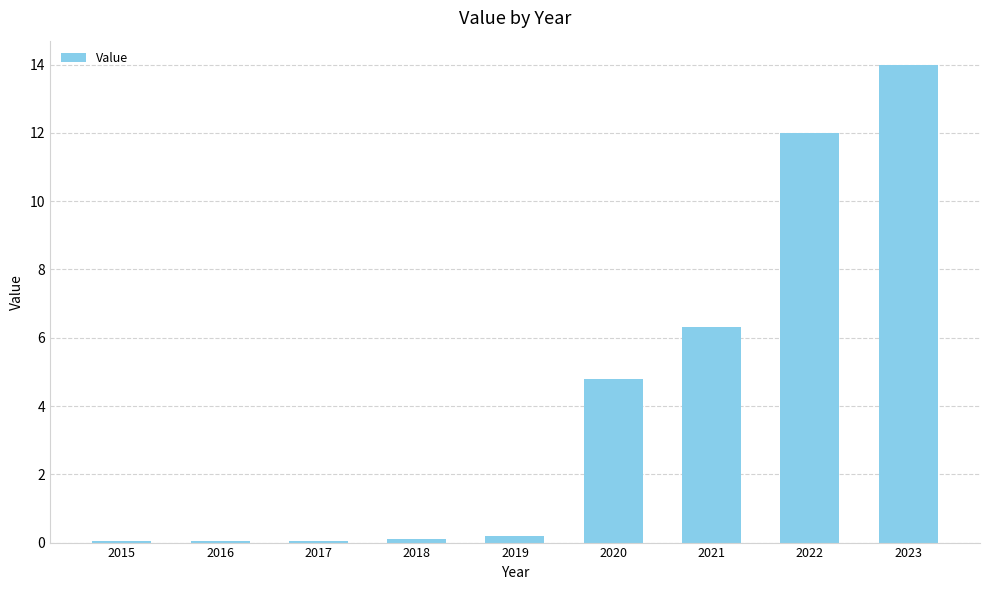

What is the change in value from 2021 to 2023?

+7.7